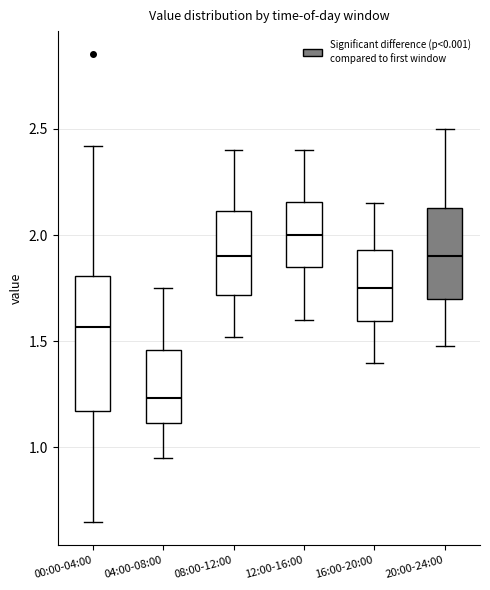

Reading left to right, read every box against the y-axis: the position of its median line, the range the box covers, and the ends of its whiskers. The values are not printed on the chart, so give them approximately, as read against the axis.

00:00-04:00: median 1.55, box 1.15 to 1.80, whiskers 0.65 to 2.40
04:00-08:00: median 1.25, box 1.10 to 1.45, whiskers 0.95 to 1.75
08:00-12:00: median 1.90, box 1.70 to 2.10, whiskers 1.50 to 2.40
12:00-16:00: median 2.00, box 1.85 to 2.15, whiskers 1.60 to 2.40
16:00-20:00: median 1.75, box 1.60 to 1.95, whiskers 1.40 to 2.15
20:00-24:00: median 1.90, box 1.70 to 2.15, whiskers 1.50 to 2.50